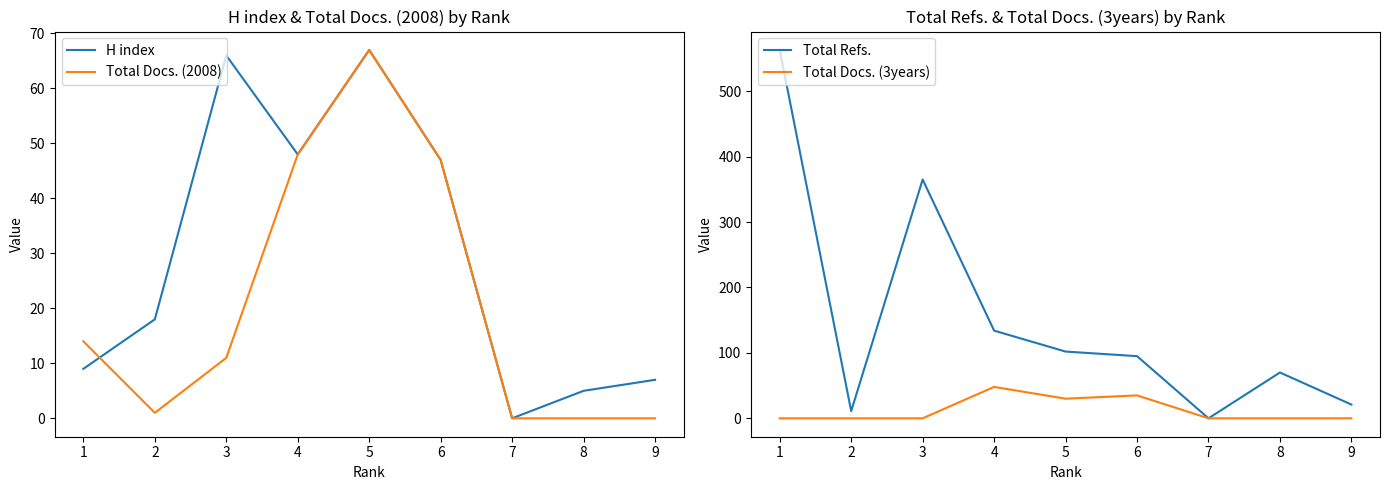

What is the difference between the maximum and minimum values in the Total Docs. (2008) series?

67